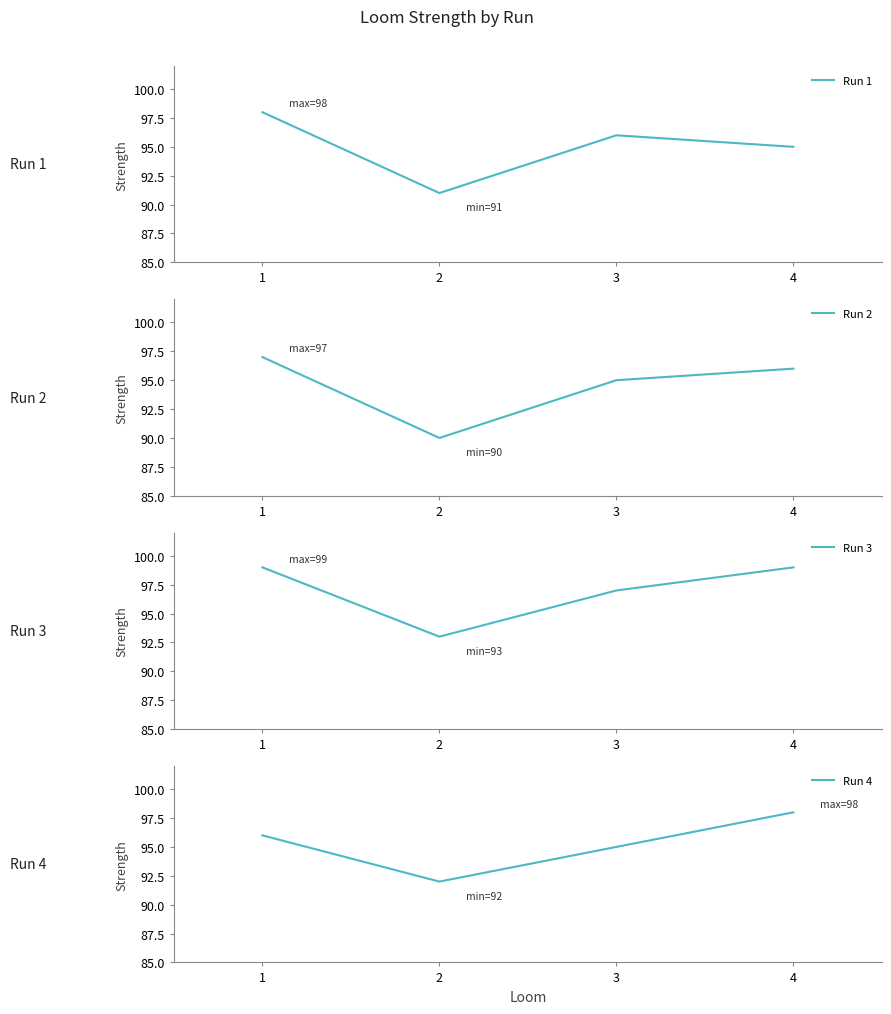

The Run 1 series shows 95 at 4. True or false?

True